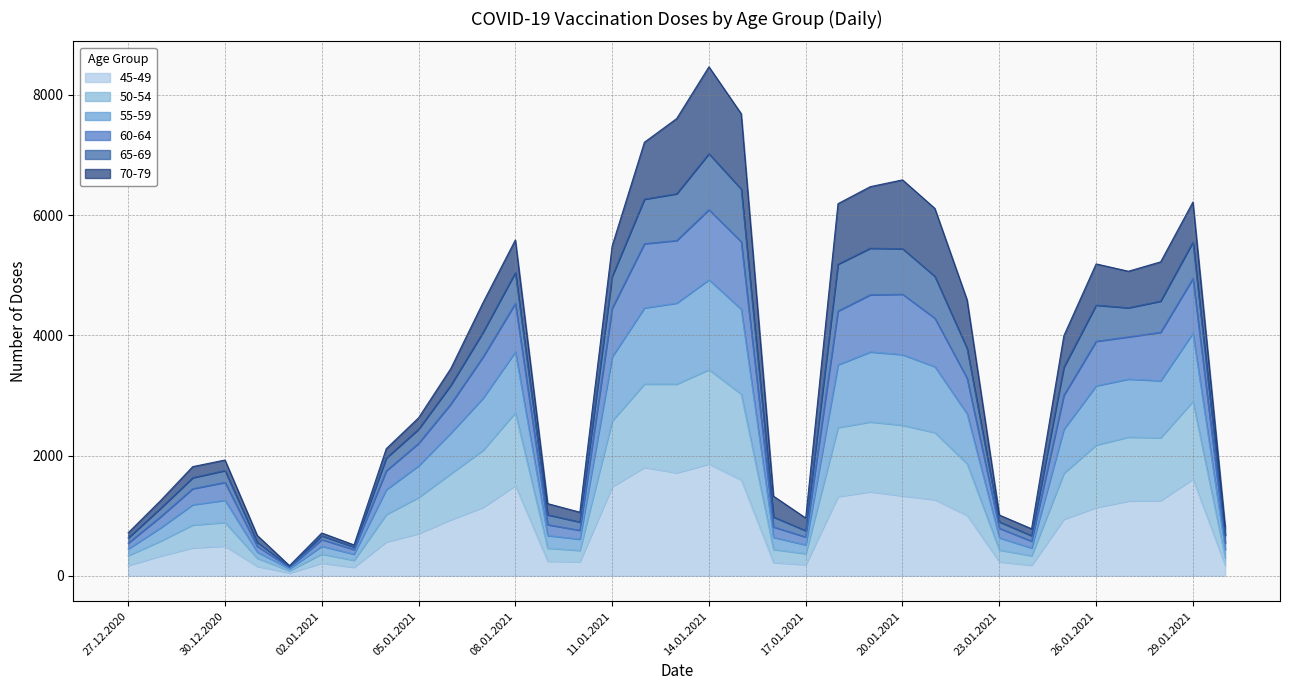

Does the chart have visible grid lines?

Yes